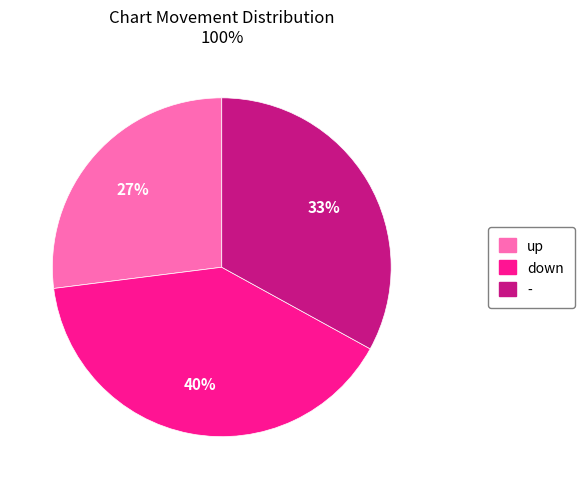

Do up and down together represent more than half of the pie?

Yes